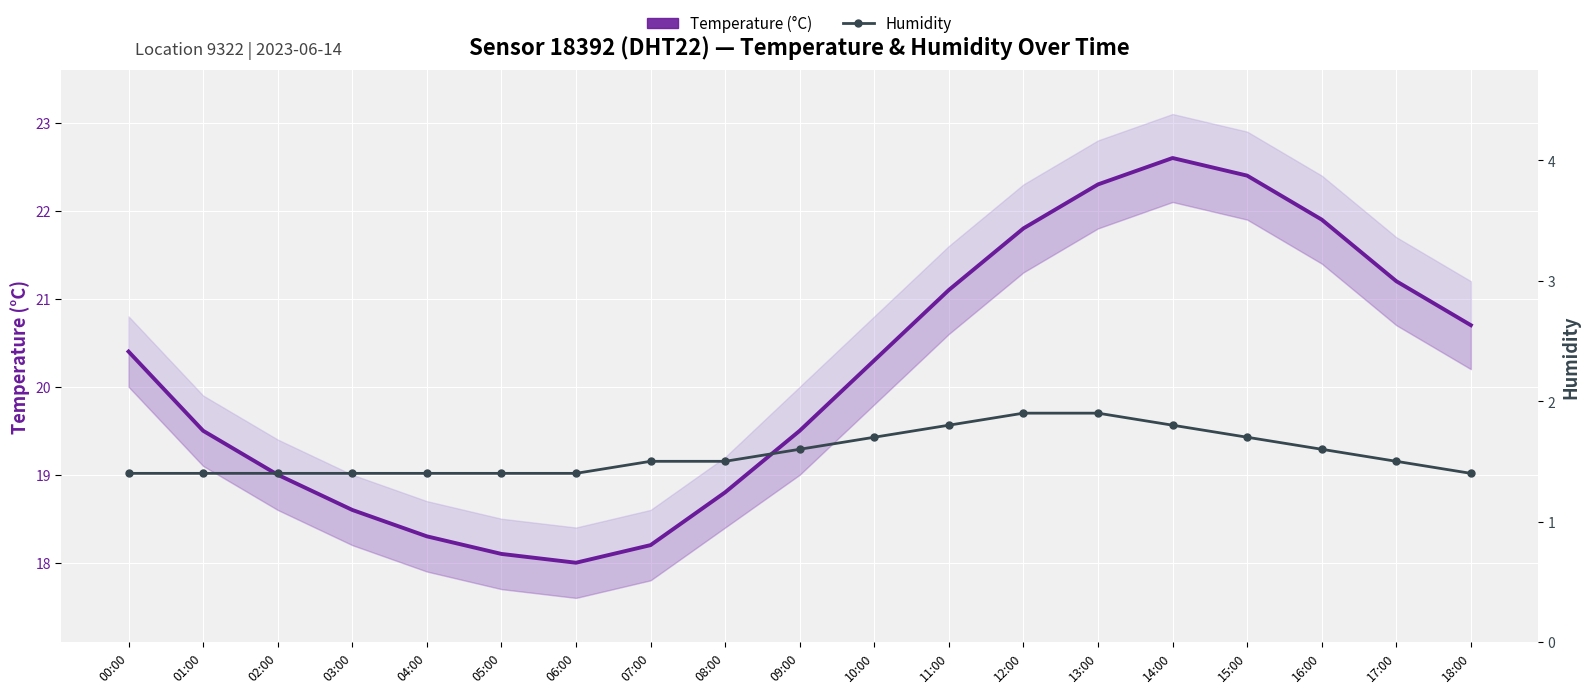

Rank the series at 12:00 from highest to lowest value.

Temperature (°C), Humidity